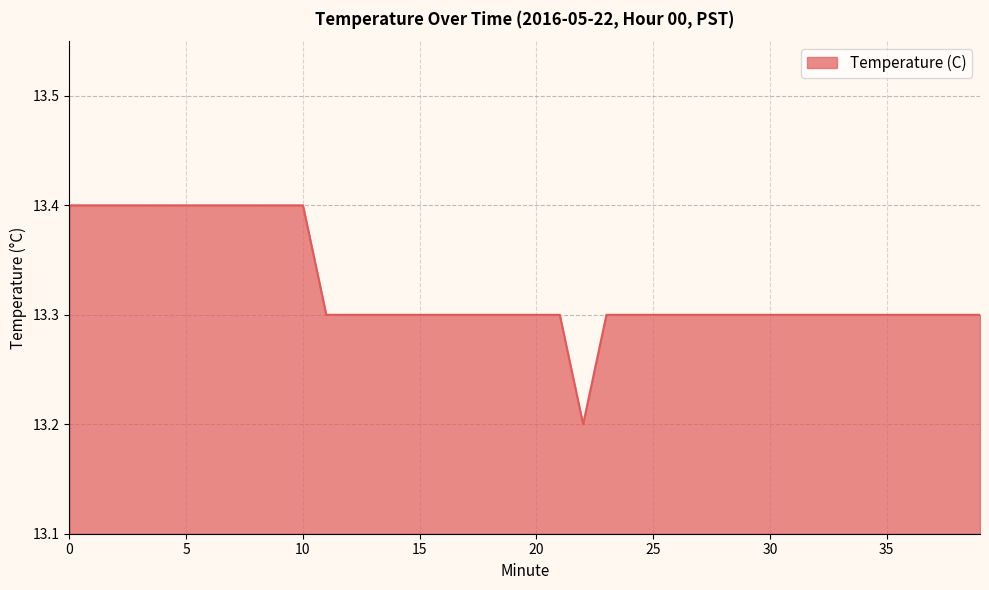

What is the smallest value displayed?

13.2